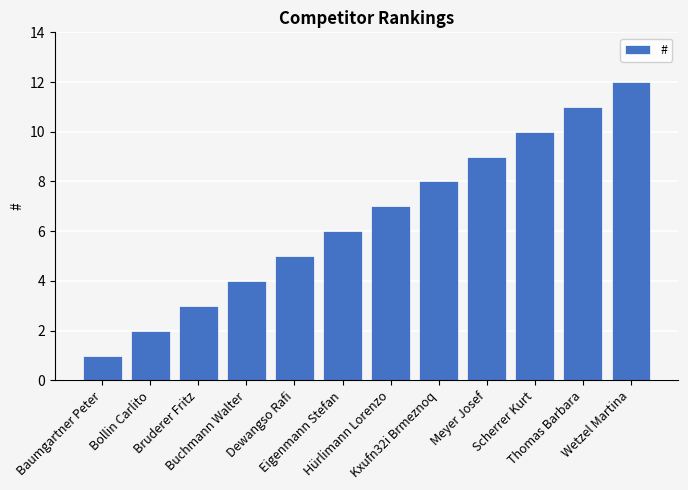

What is the sum of the values at Wetzel Martina and Thomas Barbara?

23